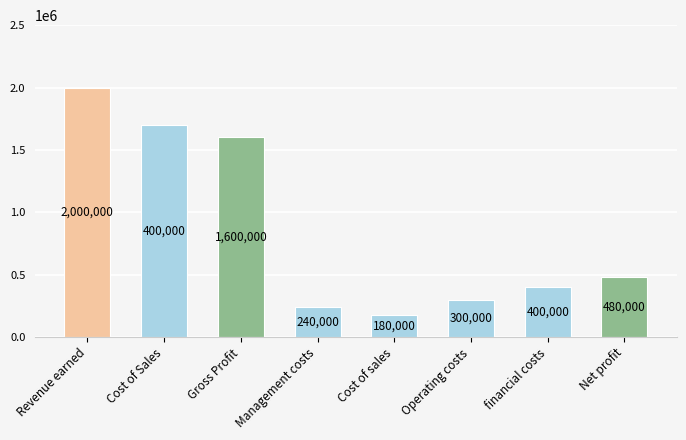

What is the label of the 8th bar from the left?

Net profit